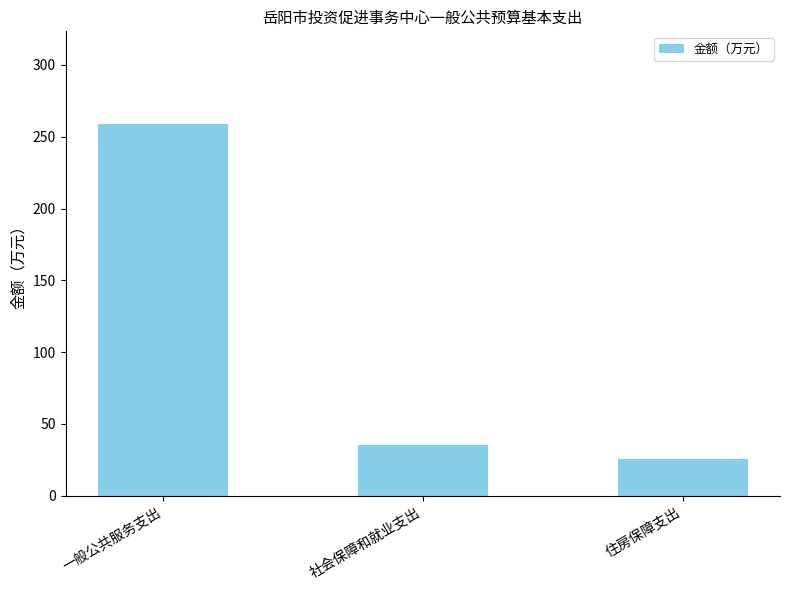

At which category does the chart reach its peak across all series?

一般公共服务支出